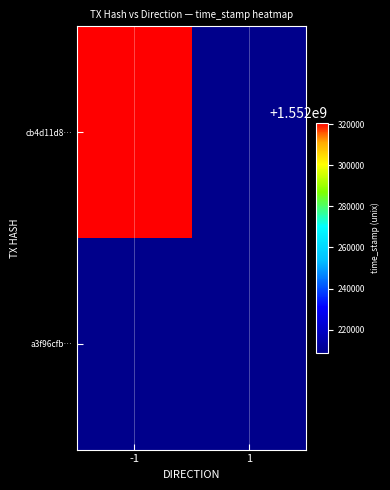

At which label does cb4d11d8… reach its peak?

-1